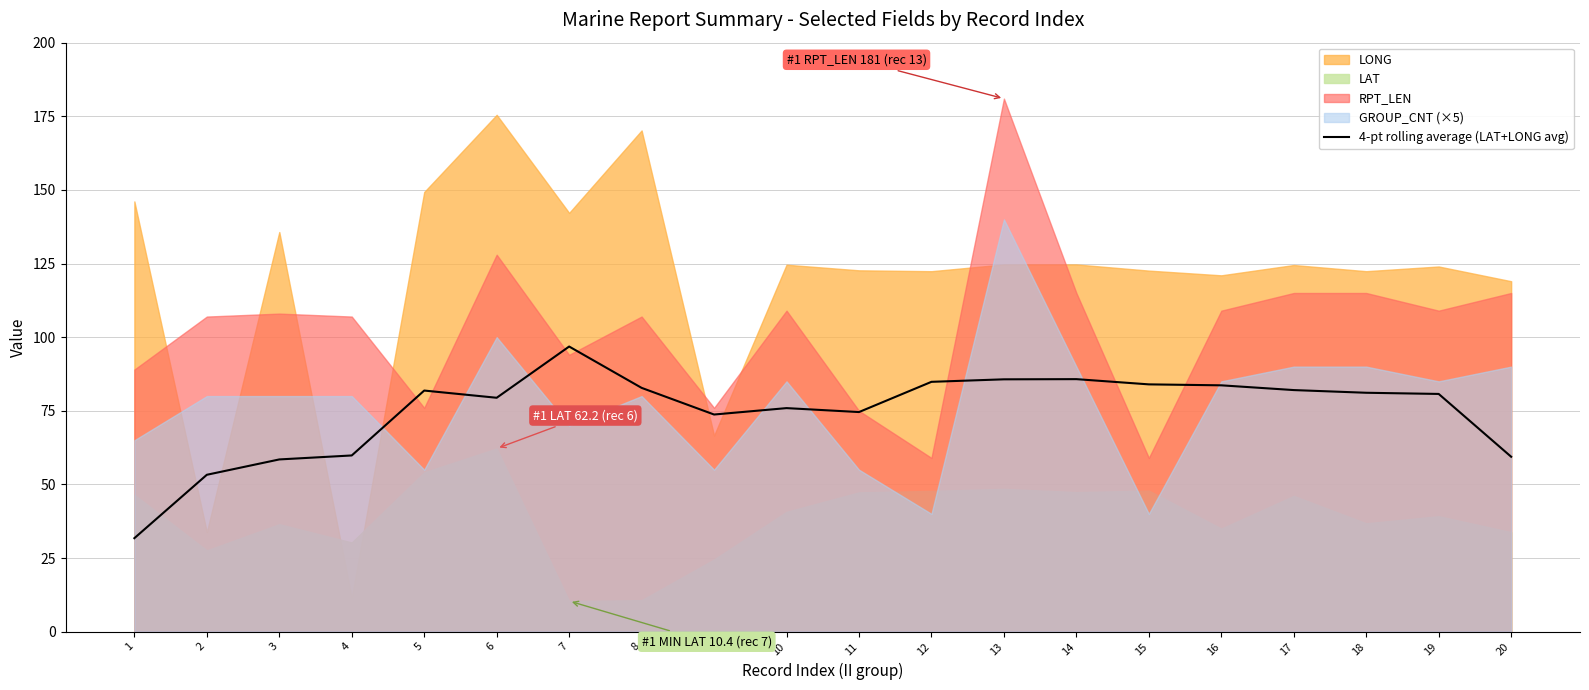

What is the difference between the values at 8 and 13?

2.9